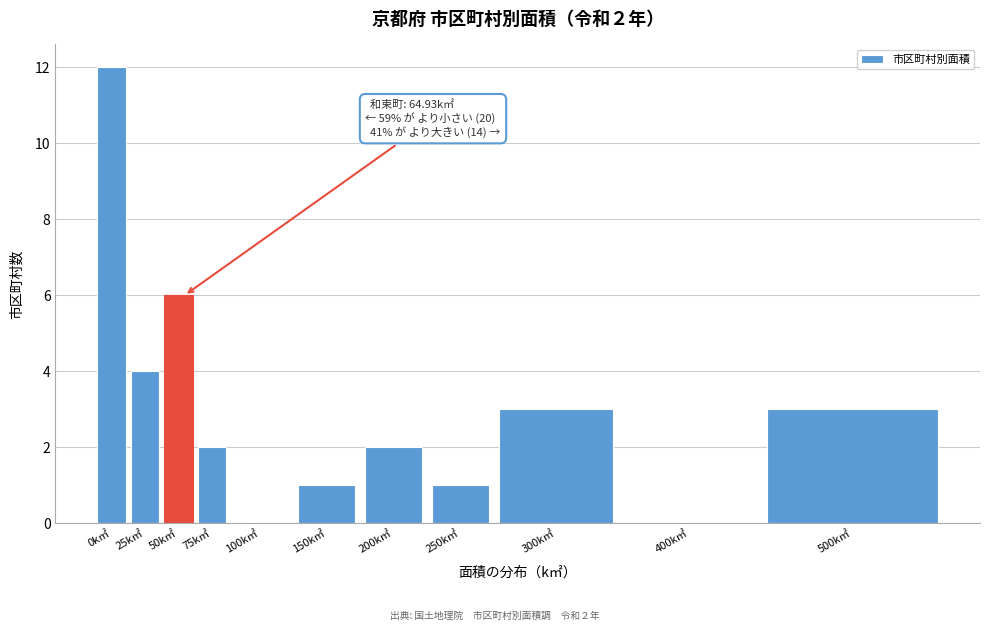

Reading left to right, transcribe all the data shown in this chart.

0k㎡=12	25k㎡=4	50k㎡=6	75k㎡=2	100k㎡=0	150k㎡=1	200k㎡=2	250k㎡=1	300k㎡=3	400k㎡=0	500k㎡=3